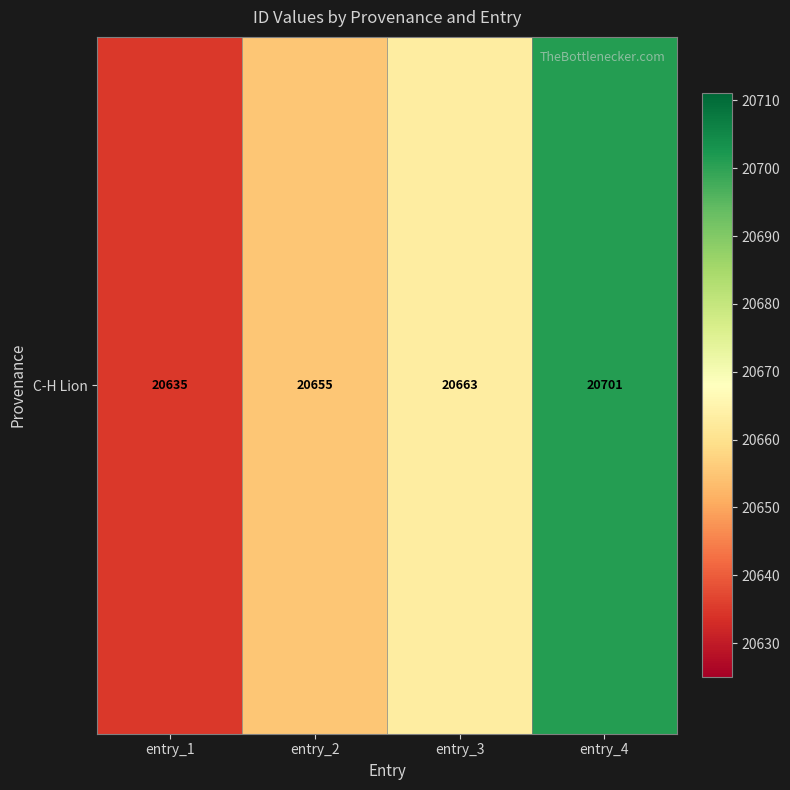

Which has a higher value, entry_2 or entry_1?

entry_2